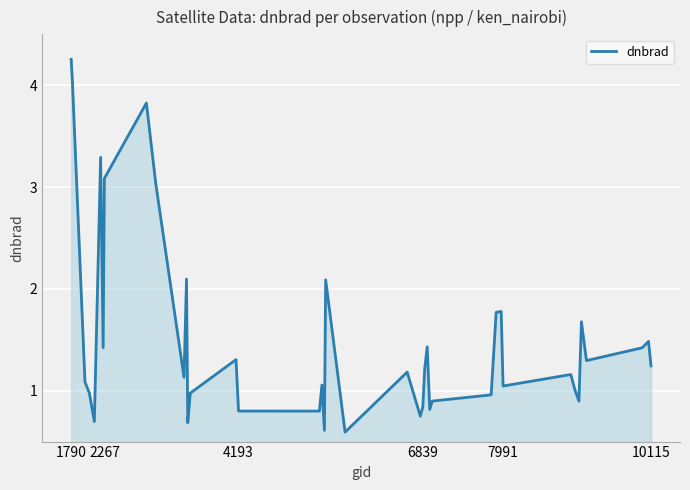

What is the smallest value displayed?

0.6